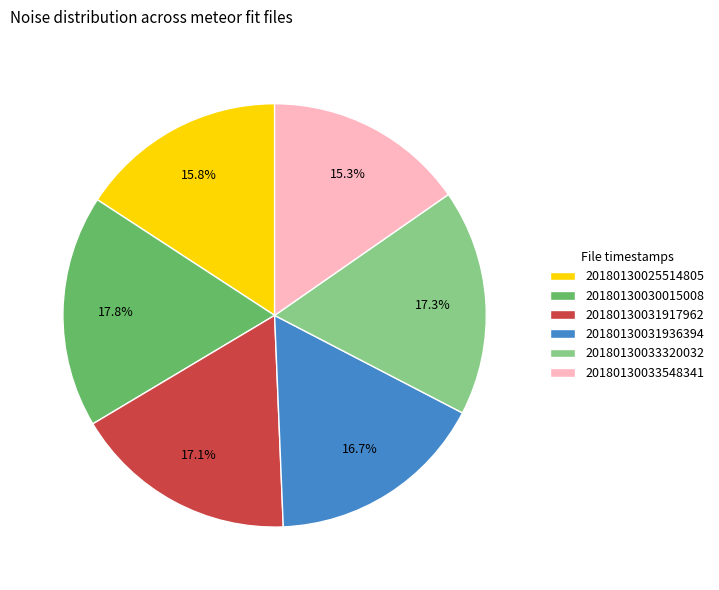

Combined, do 20180130030015008 and 20180130033548341 account for over 50%?

No